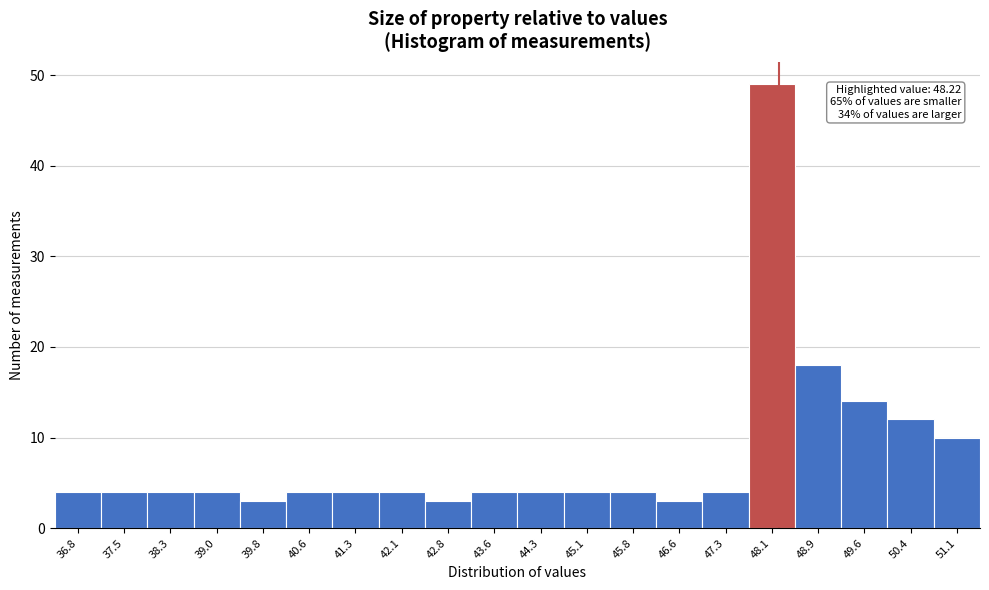

Over which range of the x-axis is the bar tallest?

47.7 to 48.5